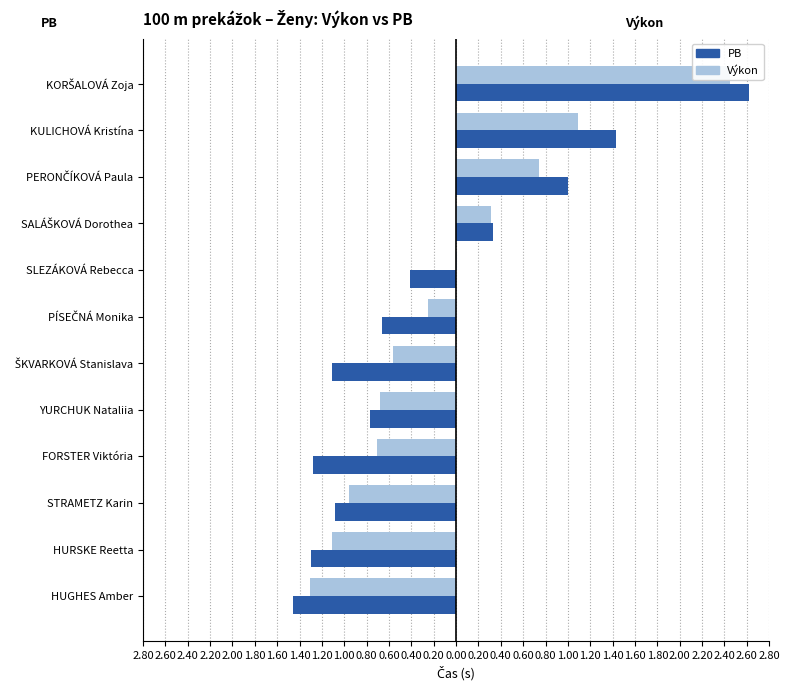

How many positive values does the PB series have?

4